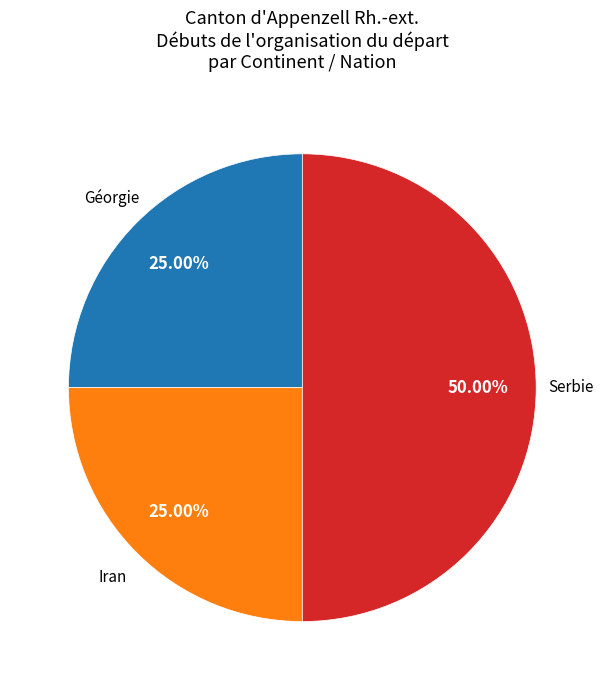

What is the largest slice in the pie chart?

Serbie